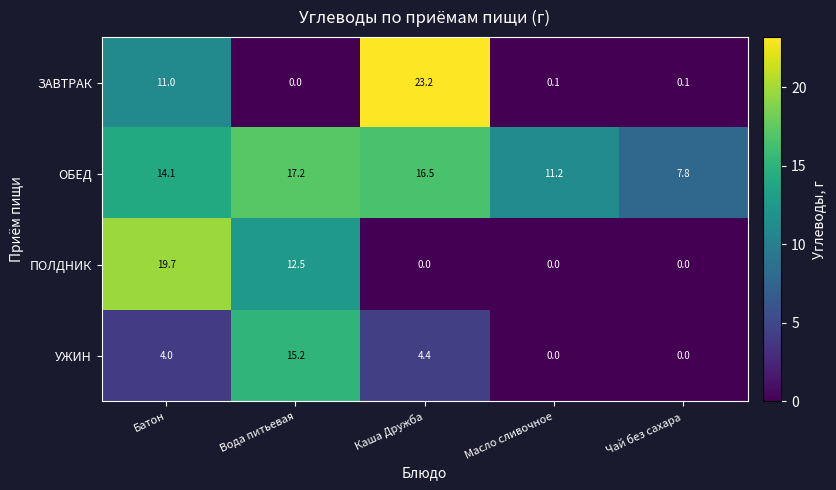

Count the number of categories in the chart.

5